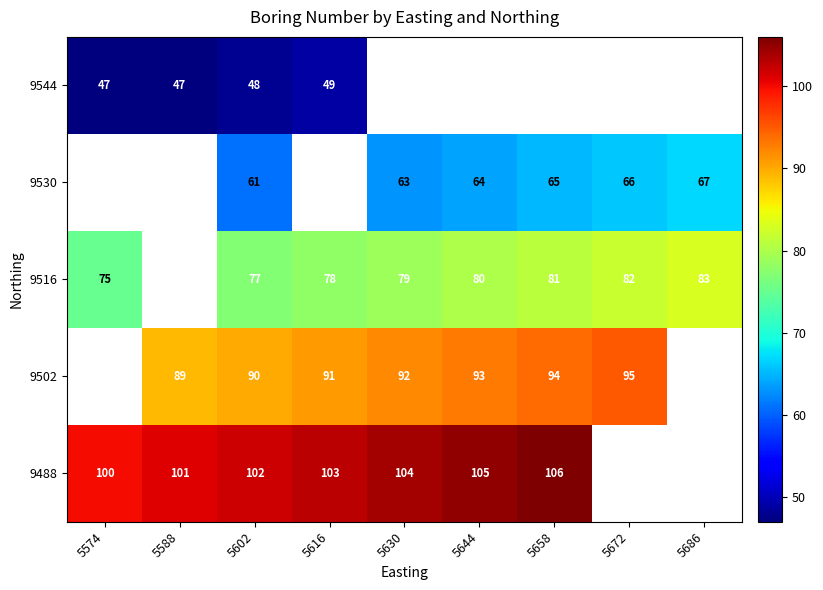

The value of 9516 at 5672 is 82. True or false?

True